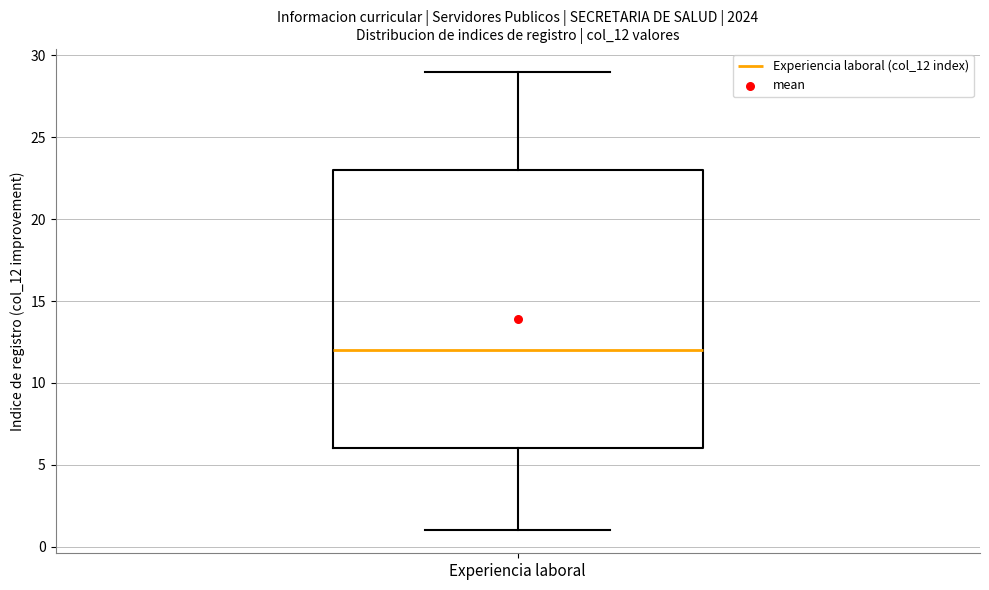

Transcribe this box plot: give where the median line is, the range the box spans, and where the two whiskers end, as read against the y-axis. The values are not printed on the chart, so give them approximately, as read against the axis.

median 12, box 6 to 23, whiskers 1 to 29